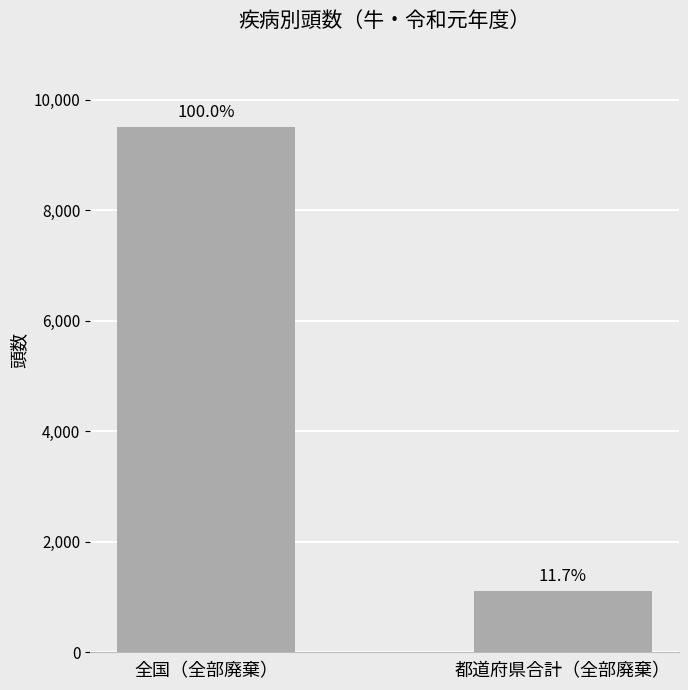

What is the change in value from 全国（全部廃棄） to 都道府県合計（全部廃棄）?

-8397